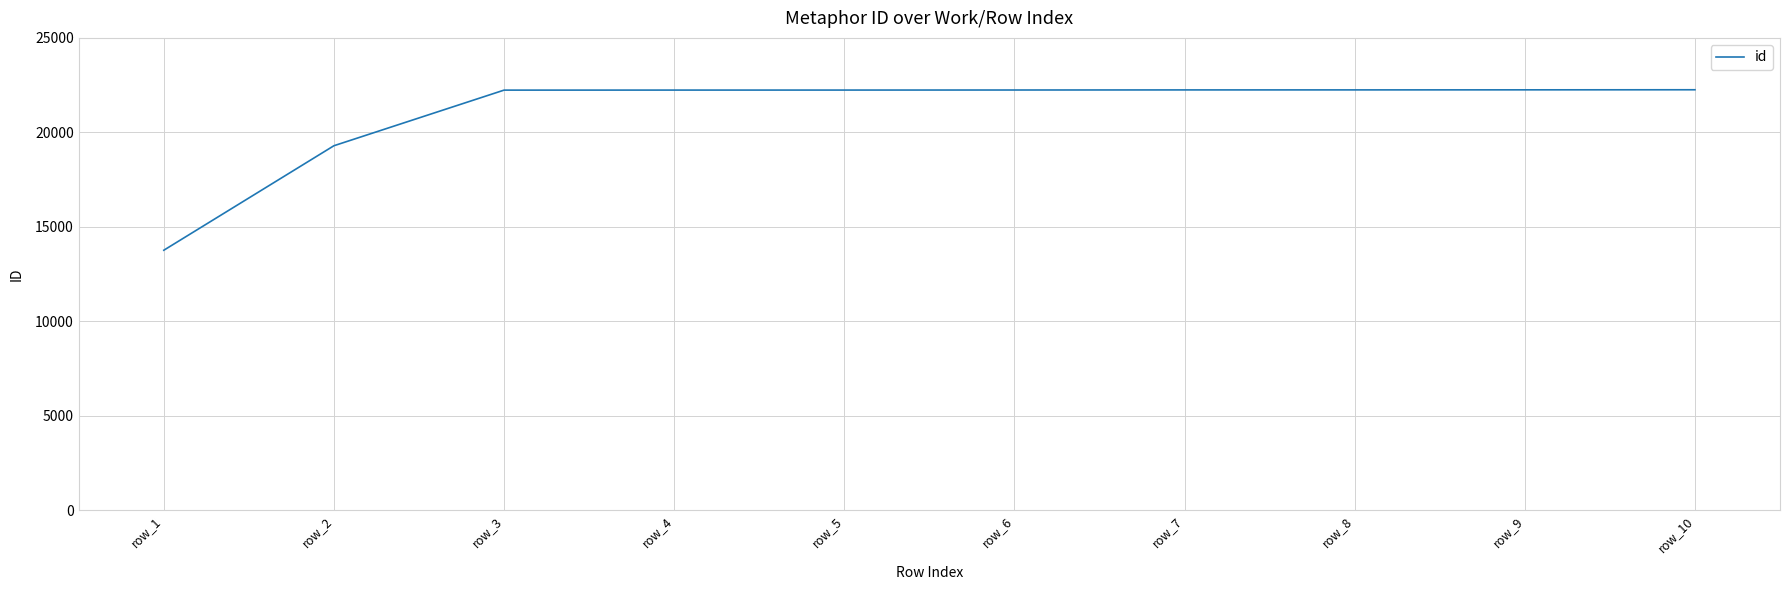

What is the sum of the values at row_3 and row_6?

44476